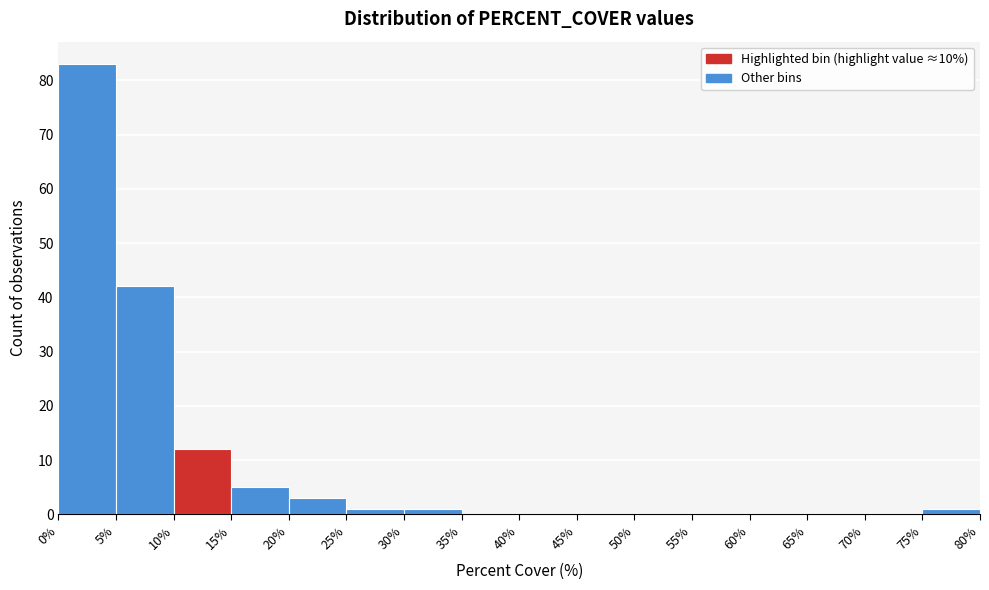

Over which range of the x-axis is the bar tallest?

0% to 5%